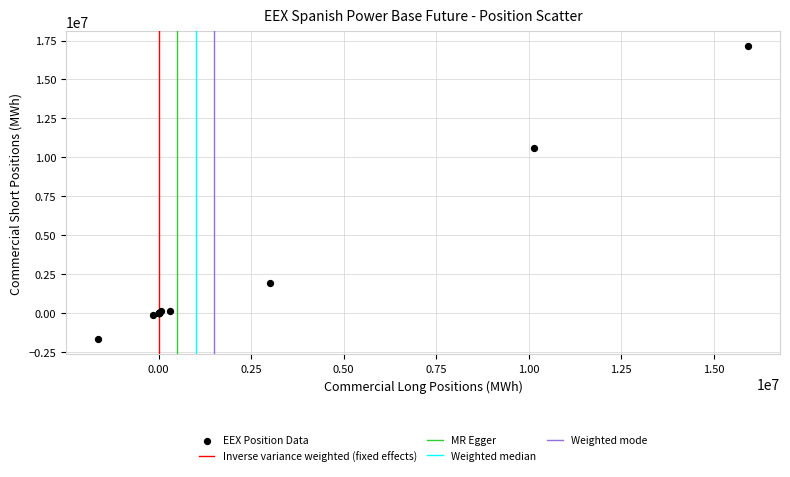

What Y value in the scatter plot is closest to 7728914?

10571021.0